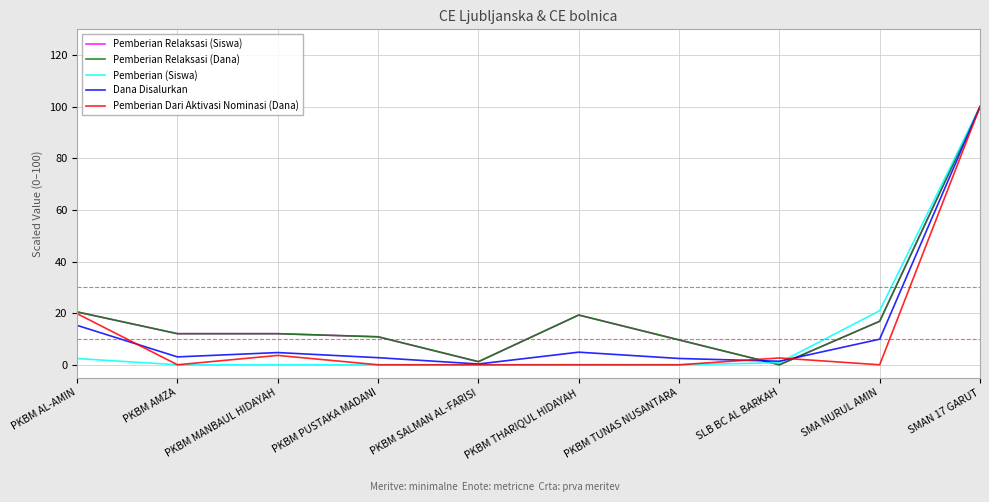

Reading left to right, what are all the values shown in this chart?

Pemberian Relaksasi (Siswa): PKBM AL-AMIN=20.5	PKBM AMZA=12.0	PKBM MANBAUL HIDAYAH=12.0	PKBM PUSTAKA MADANI=10.8	PKBM SALMAN AL-FARISI=1.2	PKBM THARIQUL HIDAYAH=19.3	PKBM TUNAS NUSANTARA=9.6	SLB BC AL BARKAH=0.0	SMA NURUL AMIN=16.9	SMAN 17 GARUT=100.0
Pemberian Relaksasi (Dana): PKBM AL-AMIN=20.5	PKBM AMZA=12.0	PKBM MANBAUL HIDAYAH=12.0	PKBM PUSTAKA MADANI=10.8	PKBM SALMAN AL-FARISI=1.2	PKBM THARIQUL HIDAYAH=19.3	PKBM TUNAS NUSANTARA=9.6	SLB BC AL BARKAH=0.0	SMA NURUL AMIN=16.9	SMAN 17 GARUT=100.0
Pemberian (Siswa): PKBM AL-AMIN=2.4	PKBM AMZA=0.0	PKBM MANBAUL HIDAYAH=0.0	PKBM PUSTAKA MADANI=0.0	PKBM SALMAN AL-FARISI=0.0	PKBM THARIQUL HIDAYAH=0.0	PKBM TUNAS NUSANTARA=0.0	SLB BC AL BARKAH=0.8	SMA NURUL AMIN=21.0	SMAN 17 GARUT=100.0
Dana Disalurkan: PKBM AL-AMIN=15.3	PKBM AMZA=3.1	PKBM MANBAUL HIDAYAH=4.7	PKBM PUSTAKA MADANI=2.7	PKBM SALMAN AL-FARISI=0.3	PKBM THARIQUL HIDAYAH=4.9	PKBM TUNAS NUSANTARA=2.4	SLB BC AL BARKAH=1.4	SMA NURUL AMIN=9.9	SMAN 17 GARUT=100.0
Pemberian Dari Aktivasi Nominasi (Dana): PKBM AL-AMIN=19.8	PKBM AMZA=0.0	PKBM MANBAUL HIDAYAH=3.6	PKBM PUSTAKA MADANI=0.0	PKBM SALMAN AL-FARISI=0.0	PKBM THARIQUL HIDAYAH=0.0	PKBM TUNAS NUSANTARA=0.0	SLB BC AL BARKAH=2.6	SMA NURUL AMIN=0.0	SMAN 17 GARUT=100.0